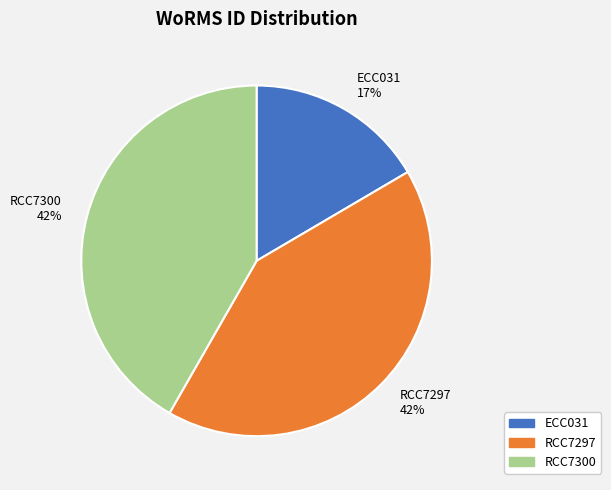

Between ECC031 17% and RCC7300 42%, which is larger?

RCC7300 42%